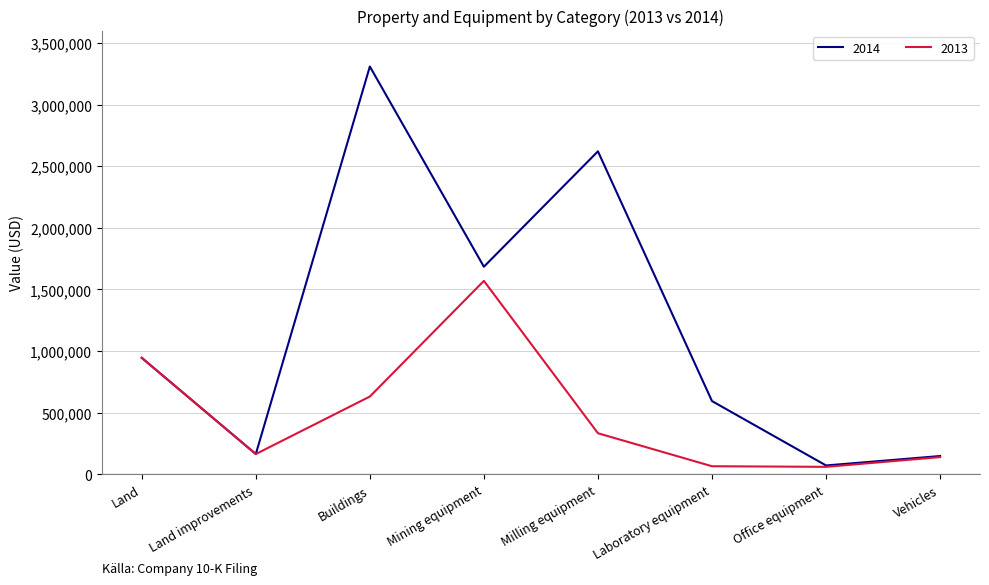

In 2014, how many points are lower than both neighbors (excluding endpoints)?

3